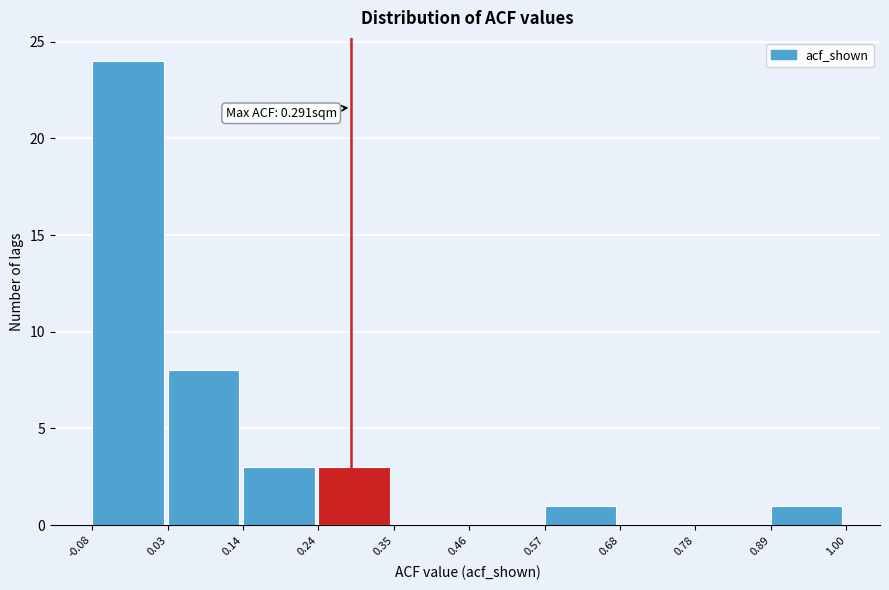

Over which range of the x-axis is the bar tallest?

-0.08 to 0.03